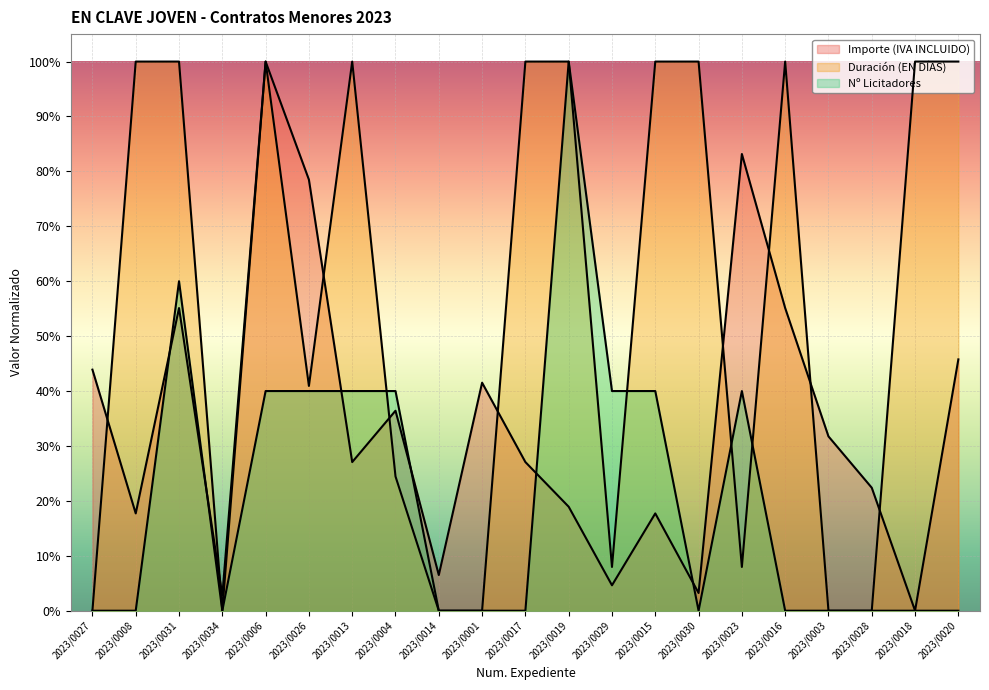

How many data points in Nº Licitadores are above 0?

9